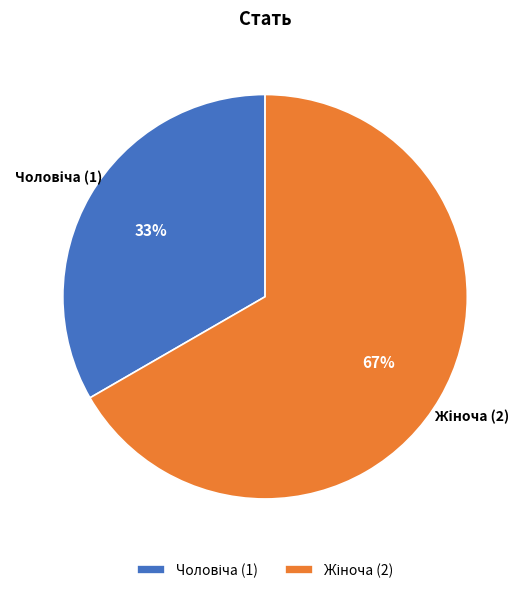

To the nearest percent, what is the average slice percentage?

50%